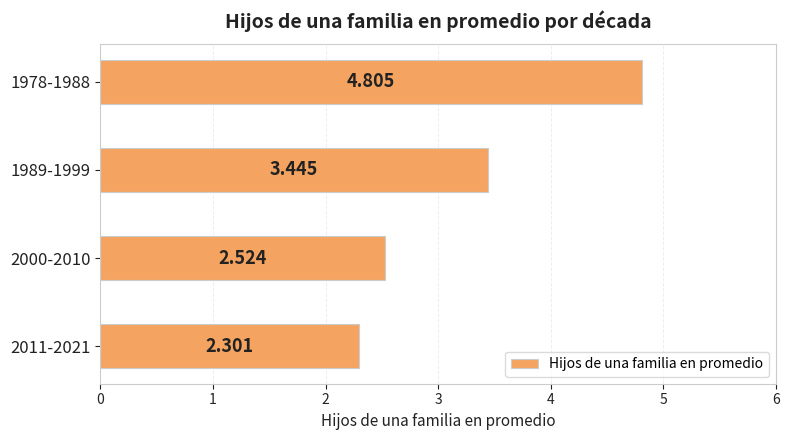

How many data points are less than 3?

2